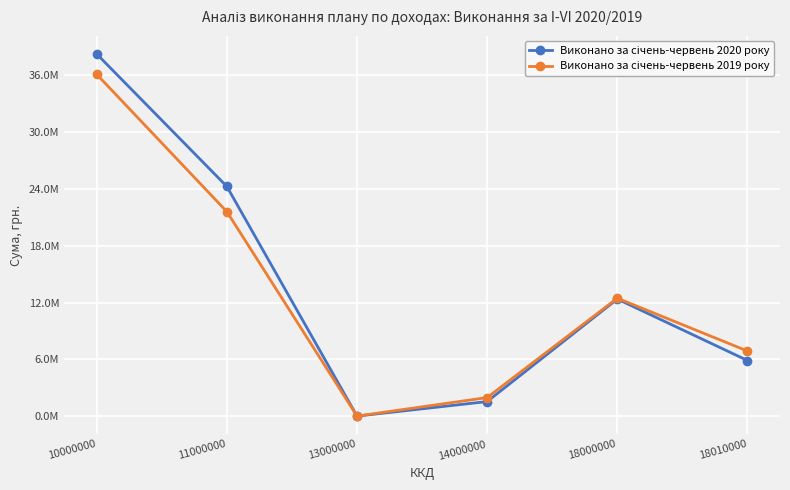

Is this an area chart (filled region under the line)?

No